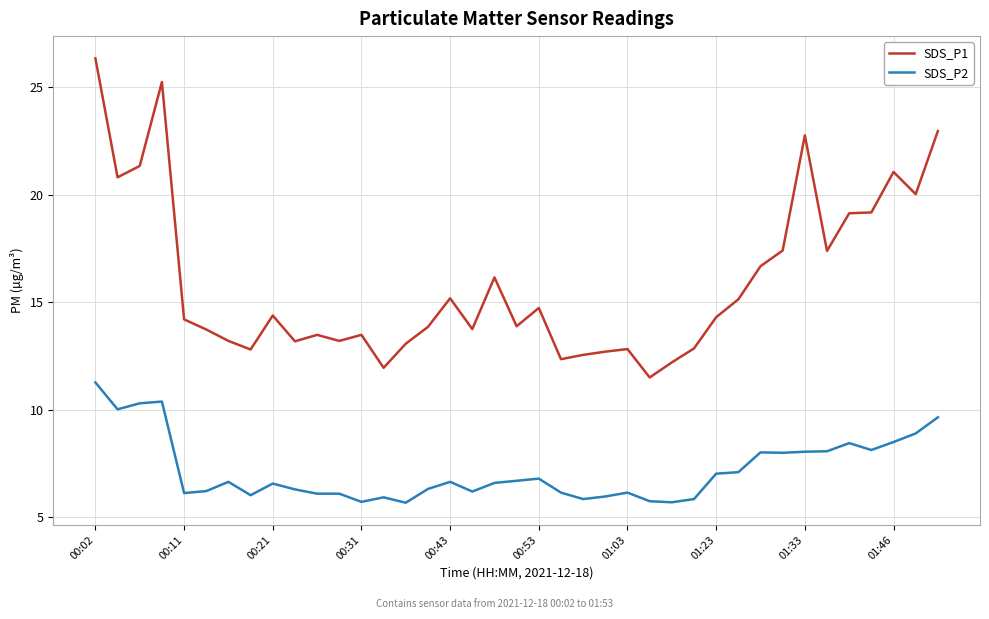

Which series has the largest total across all categories?

SDS_P1